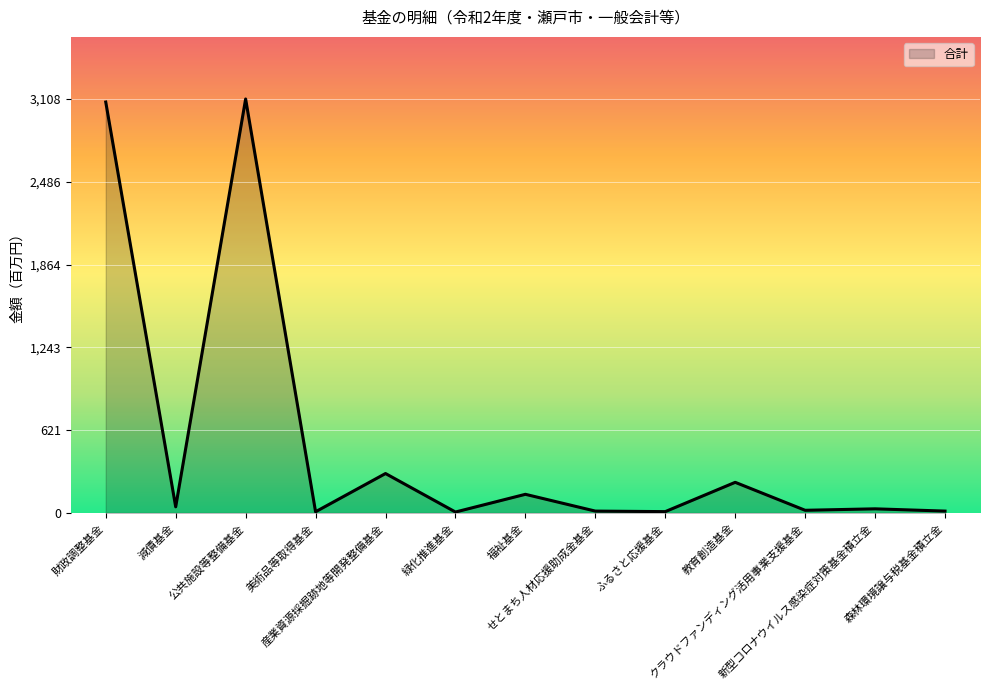

What is the maximum value shown in the chart?

3108